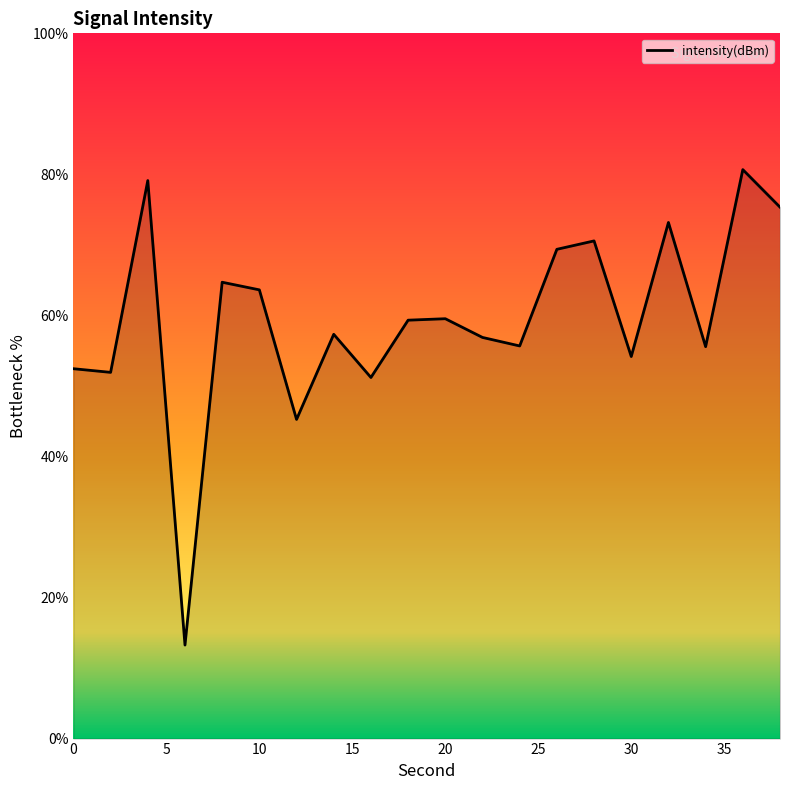

What is the average value?

59.5